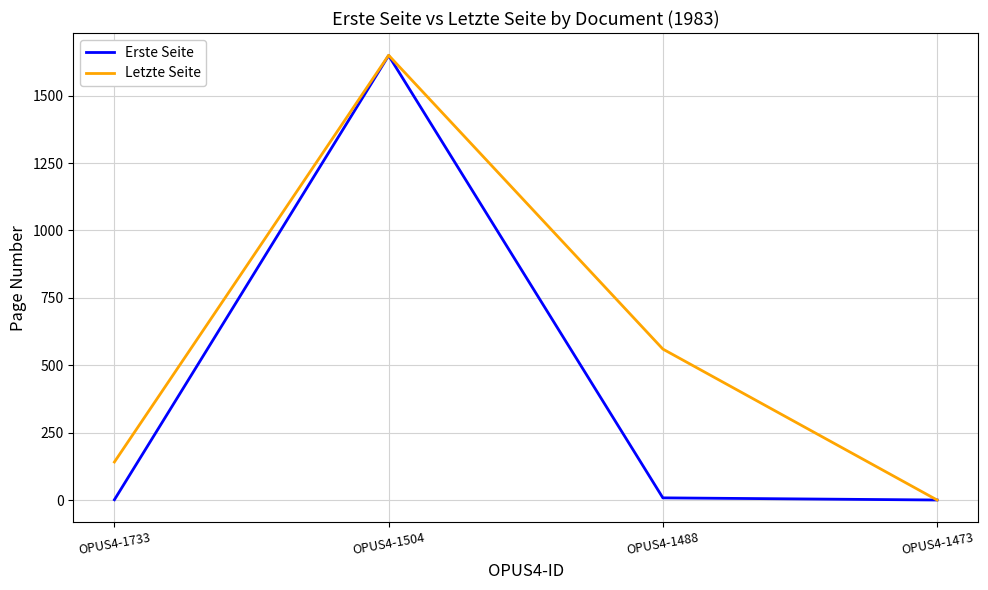

What is the sum of the Erste Seite values at OPUS4-1733 and OPUS4-1488?

9